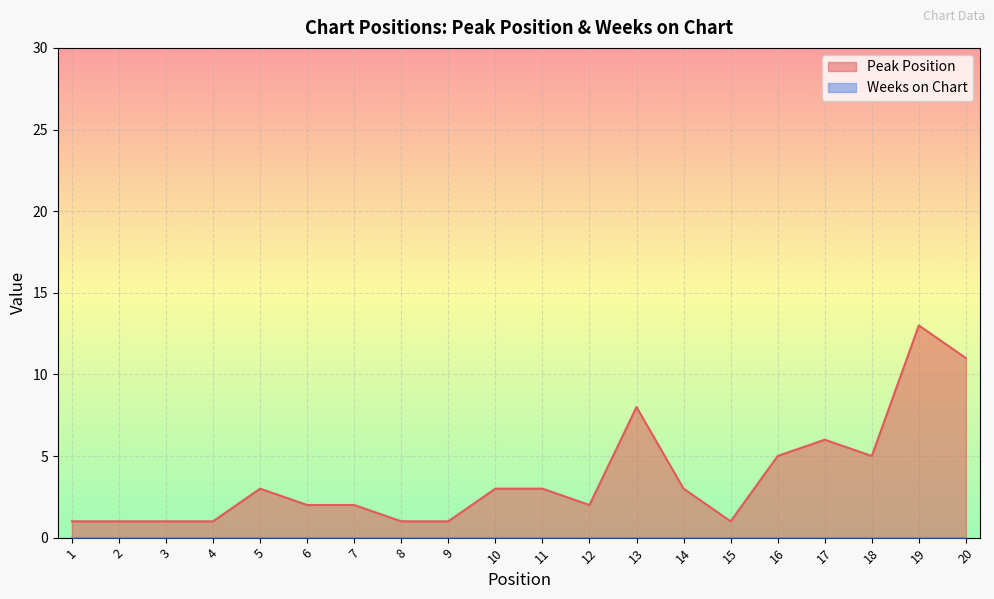

At which category does the data reach its first local valley?

12